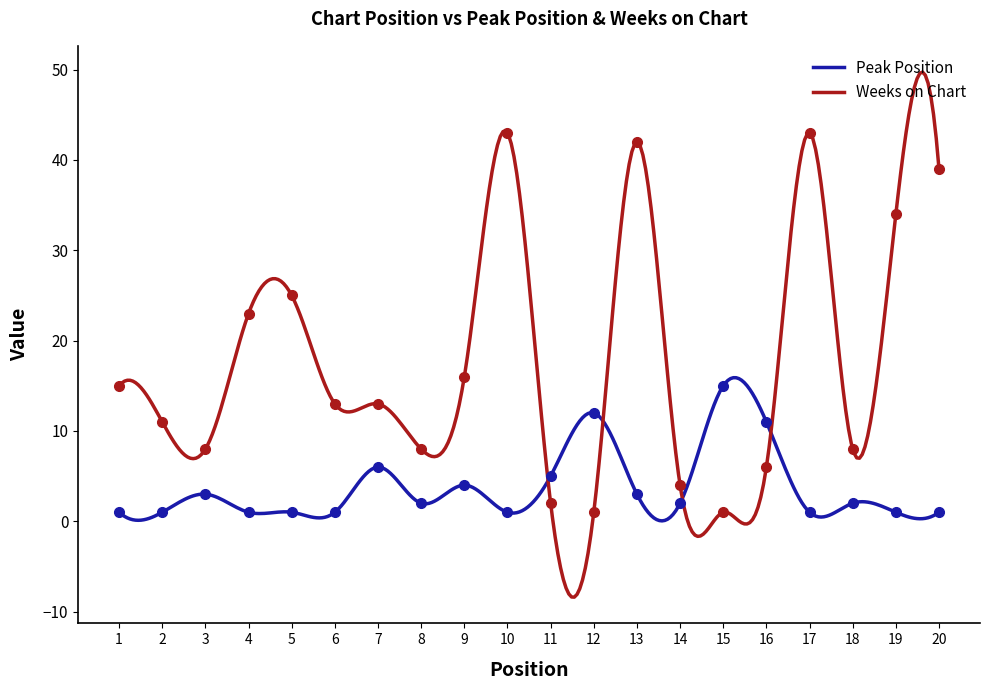

What is the average value of the Weeks on Chart series?

17.6